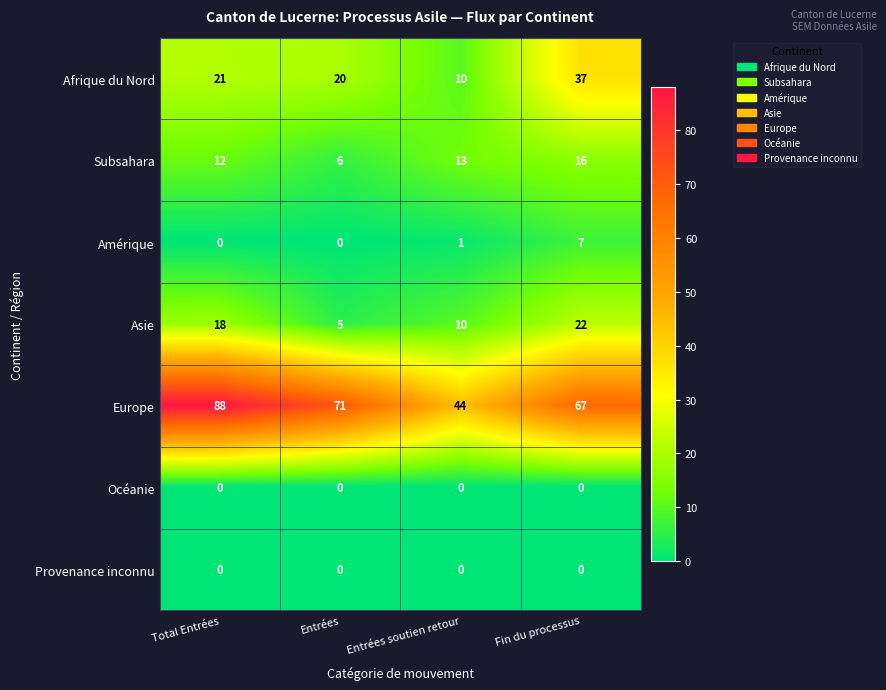

List the labels in order of Asie value, smallest first.

Entrées, Entrées soutien retour, Total Entrées, Fin du processus